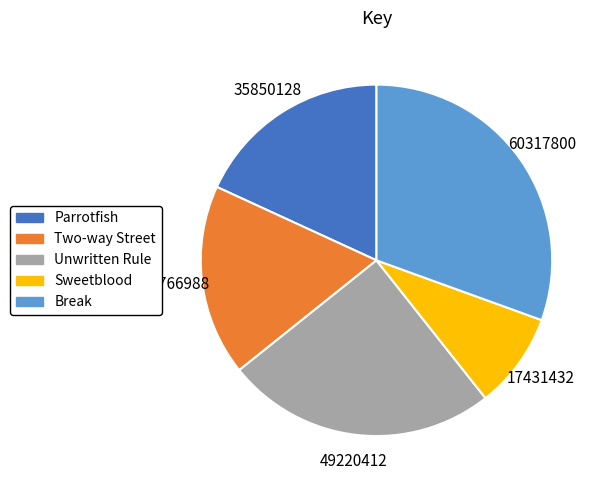

Between Sweetblood and Two-way Street, which is larger?

Two-way Street